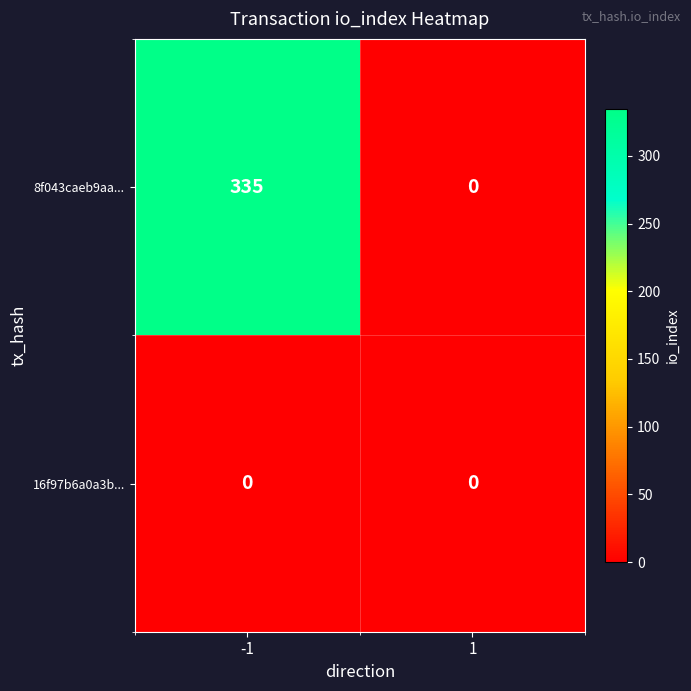

Rank the series at -1 from lowest to highest value.

16f97b6a0a3b..., 8f043caeb9aa...